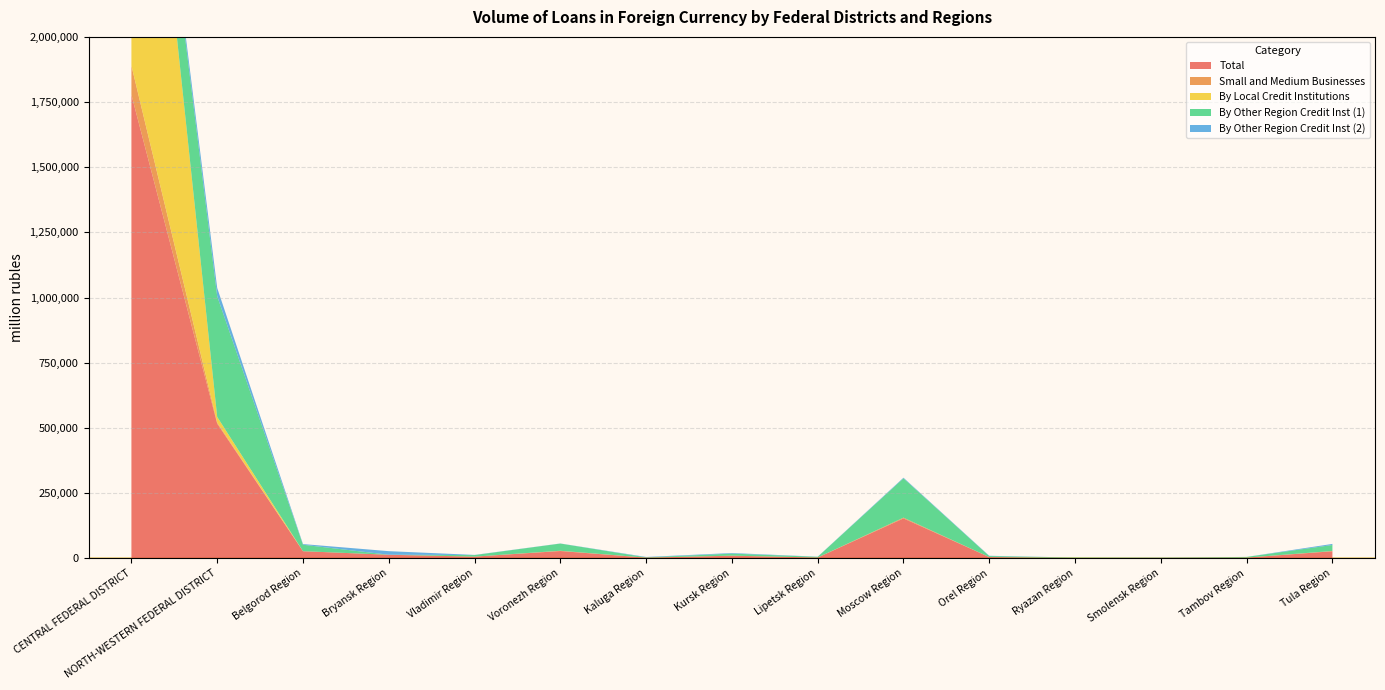

Reading left to right, transcribe all the data shown in this chart.

Total: CENTRAL FEDERAL DISTRICT=1778150	NORTH-WESTERN FEDERAL DISTRICT=516555	Belgorod Region=27315	Bryansk Region=13731	Vladimir Region=6563	Voronezh Region=28015	Kaluga Region=2566	Kursk Region=10067	Lipetsk Region=3118	Moscow Region=153143	Orel Region=4887	Ryazan Region=1396	Smolensk Region=1309	Tambov Region=2683	Tula Region=27175
Small and Medium Businesses: CENTRAL FEDERAL DISTRICT=111707	NORTH-WESTERN FEDERAL DISTRICT=3990	Belgorod Region=113	Bryansk Region=84	Vladimir Region=45	Voronezh Region=1075	Kaluga Region=169	Kursk Region=247	Lipetsk Region=104	Moscow Region=2985	Orel Region=36	Ryazan Region=158	Smolensk Region=121	Tambov Region=172	Tula Region=1016
By Local Credit Institutions: CENTRAL FEDERAL DISTRICT=1750727	NORTH-WESTERN FEDERAL DISTRICT=21948	Belgorod Region=0	Bryansk Region=0	Vladimir Region=0	Voronezh Region=0	Kaluga Region=0	Kursk Region=0	Lipetsk Region=0	Moscow Region=0	Orel Region=0	Ryazan Region=144	Smolensk Region=0	Tambov Region=0	Tula Region=0
By Other Region Credit Inst (1): CENTRAL FEDERAL DISTRICT=13413	NORTH-WESTERN FEDERAL DISTRICT=462832	Belgorod Region=24723	Bryansk Region=68	Vladimir Region=5926	Voronezh Region=27633	Kaluga Region=1024	Kursk Region=7822	Lipetsk Region=2597	Moscow Region=150772	Orel Region=3728	Ryazan Region=1396	Smolensk Region=443	Tambov Region=2616	Tula Region=23005
By Other Region Credit Inst (2): CENTRAL FEDERAL DISTRICT=14010	NORTH-WESTERN FEDERAL DISTRICT=31775	Belgorod Region=2592	Bryansk Region=13662	Vladimir Region=638	Voronezh Region=382	Kaluga Region=1543	Kursk Region=2245	Lipetsk Region=522	Moscow Region=2371	Orel Region=1159	Ryazan Region=0	Smolensk Region=865	Tambov Region=67	Tula Region=4171